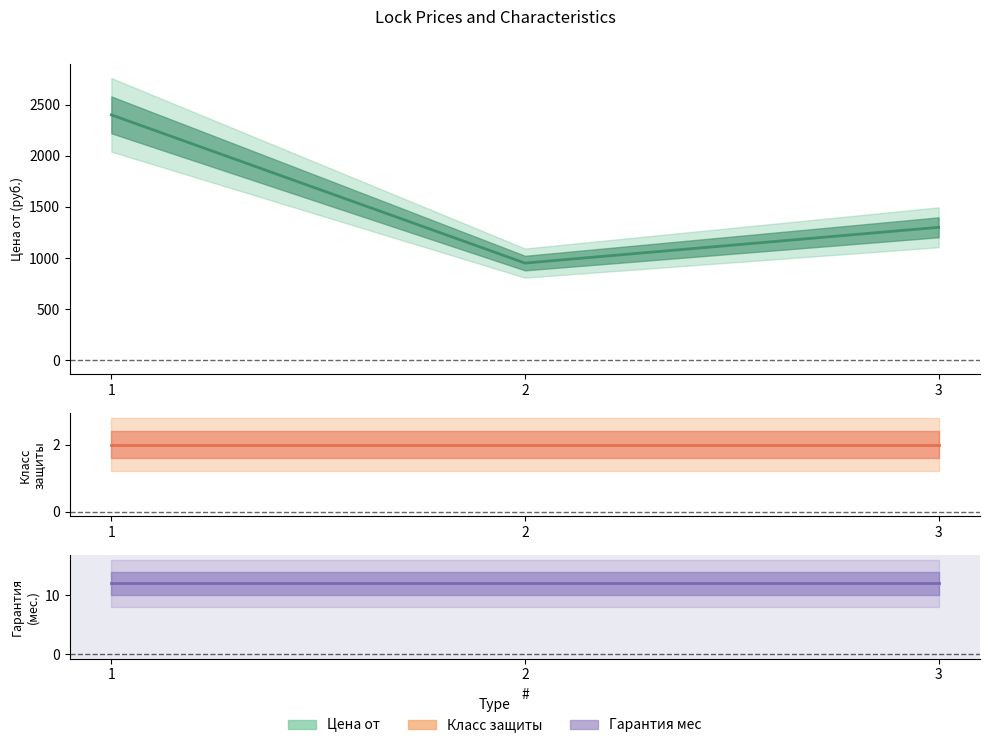

Between 1 and 2, which series saw the biggest shift?

Цена от